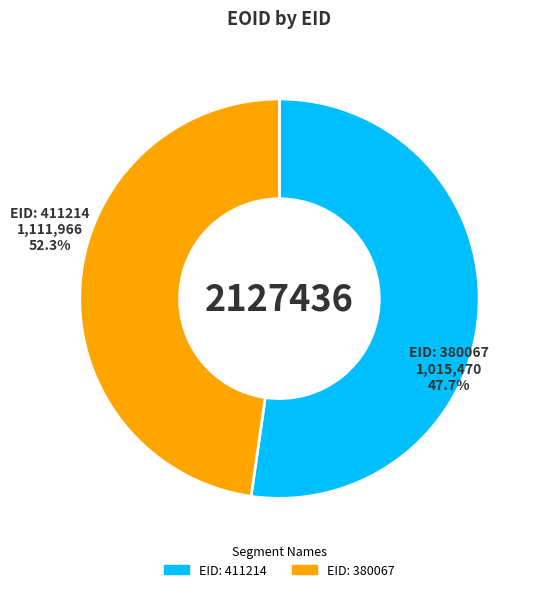

How much of the chart is everything except 411214?

47.7%